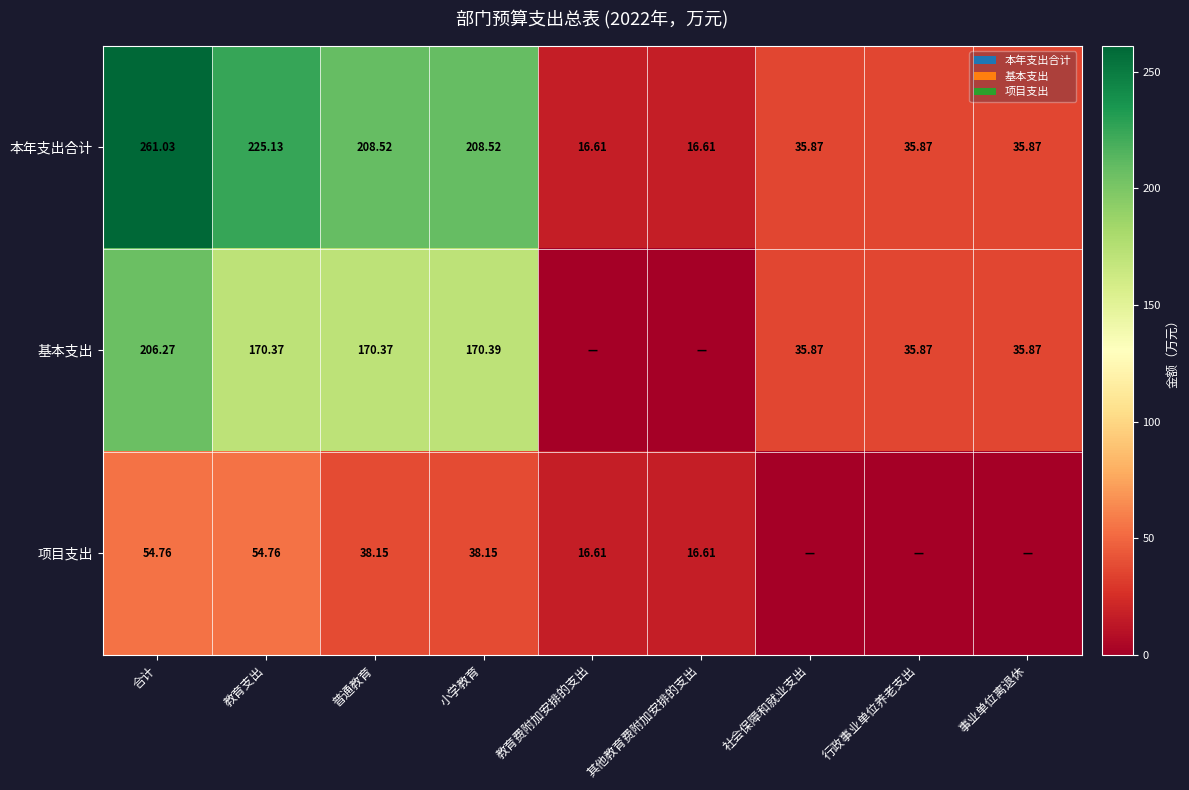

Rank the series at 普通教育 from lowest to highest value.

项目支出, 基本支出, 本年支出合计